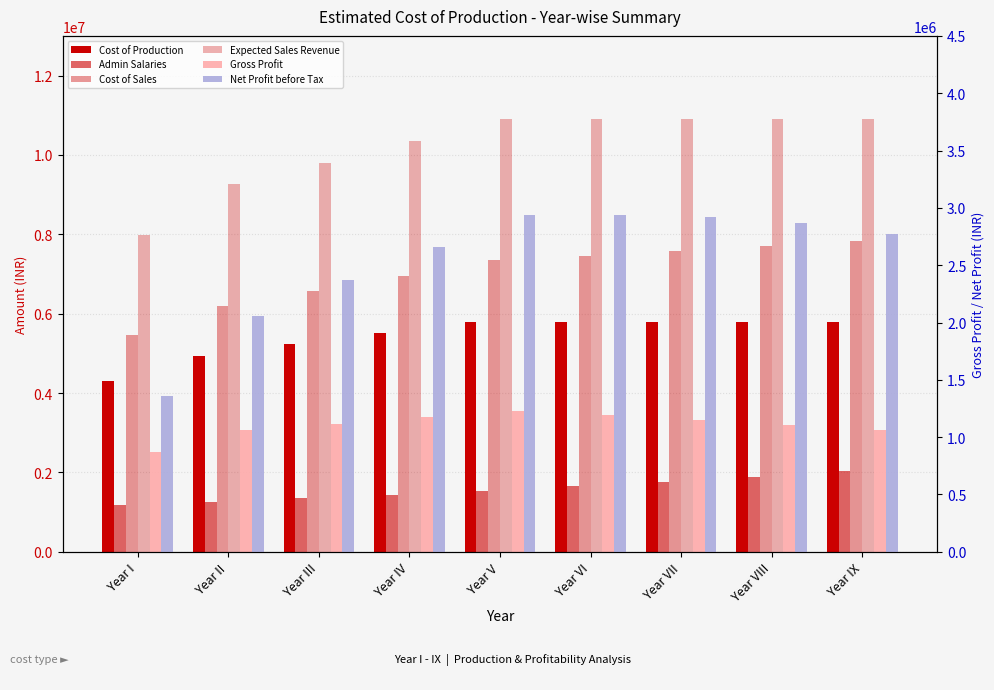

How many bars are there in total?

54